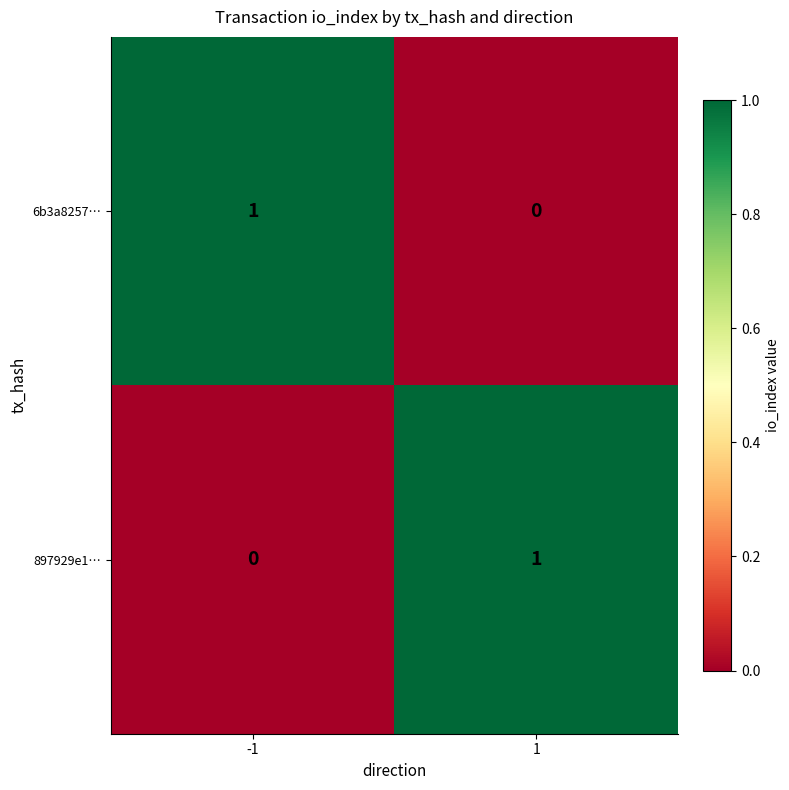

The value of 6b3a8257… at -1 is 1. True or false?

True